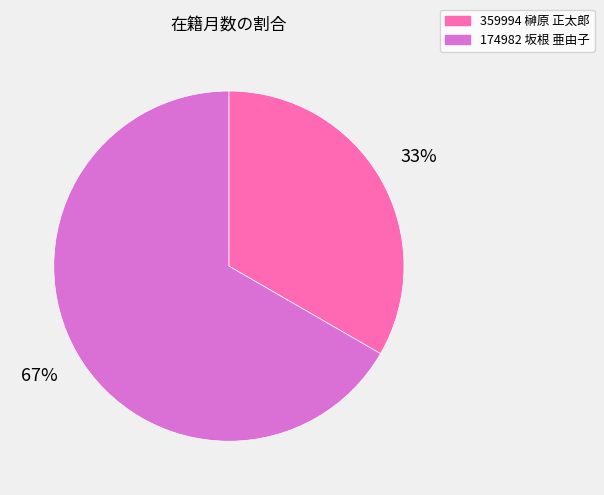

To the nearest percent, what portion does 359994 榊原 正太郎 represent?

33%